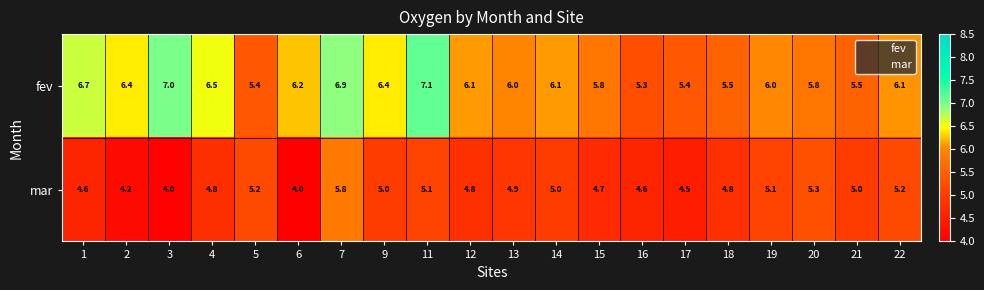

At 18, list the series in order from largest to smallest.

fev, mar